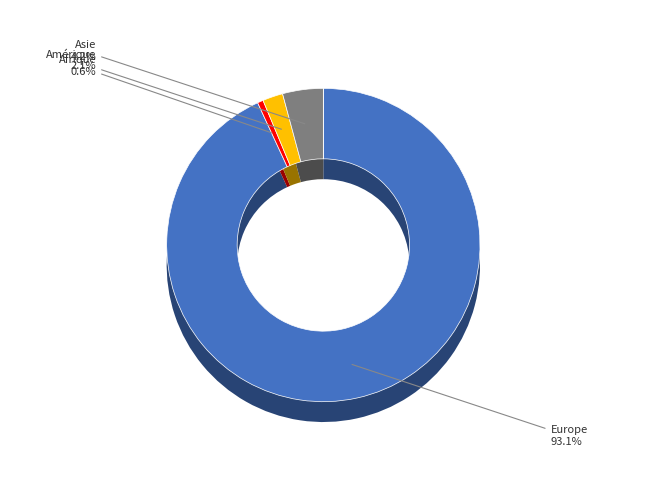

What is the smallest slice in the pie chart?

Océanie